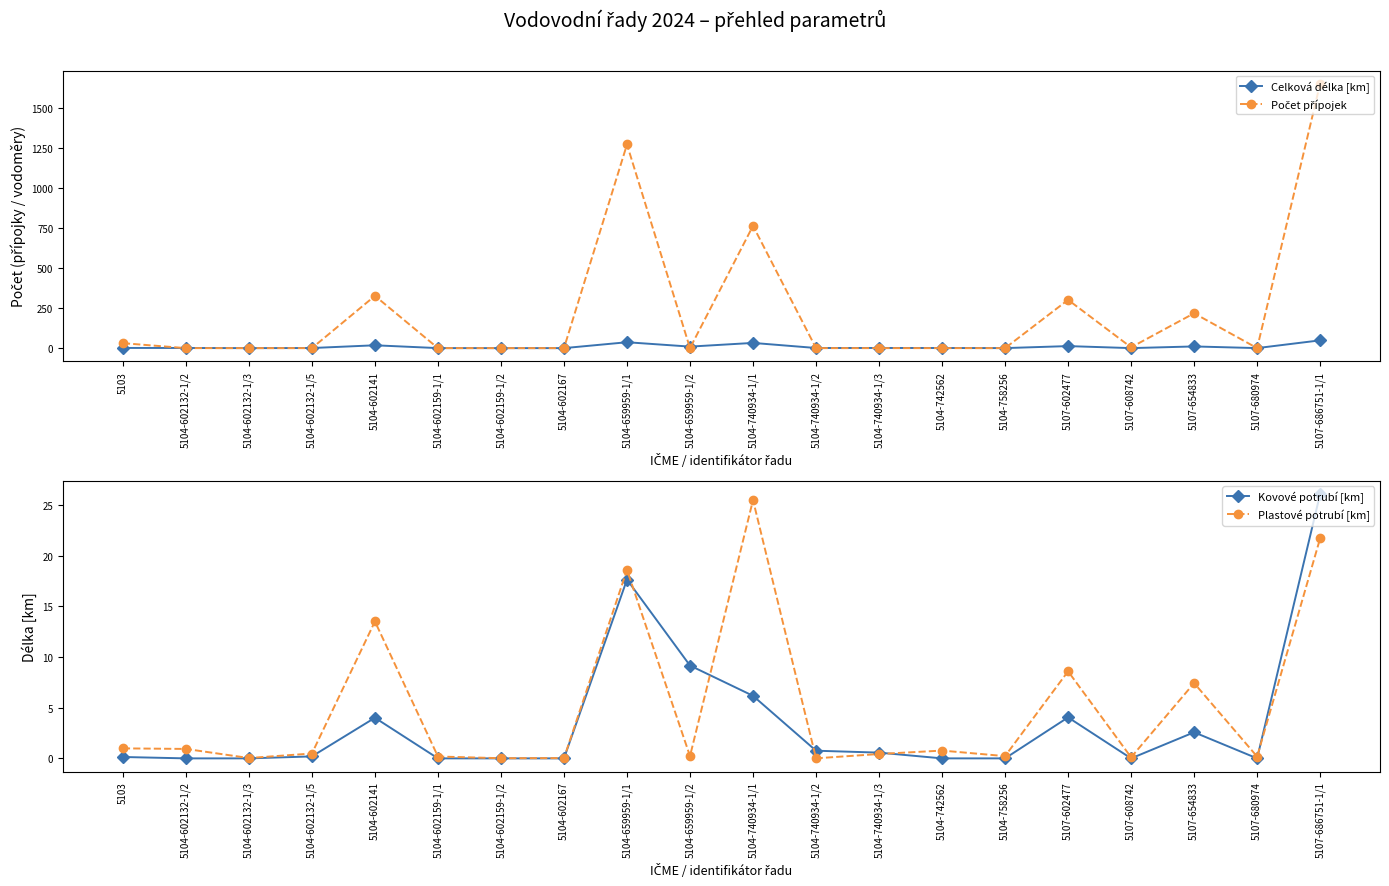

What is the difference between the Celková délka [km] values at 5104-602132-1/2 and 5107-686751-1/1?

47.7